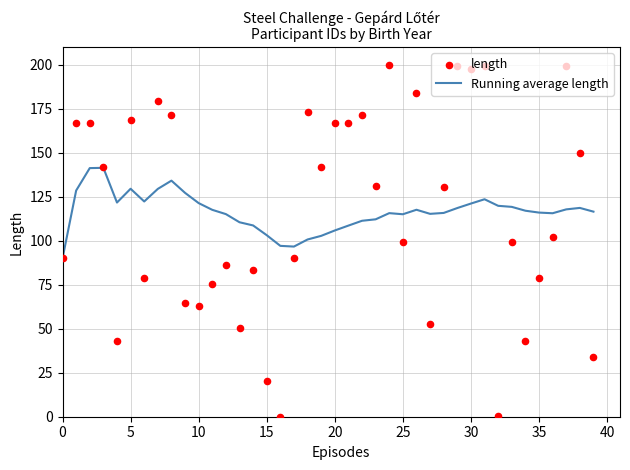

Which series contains the lowest Y value?

length